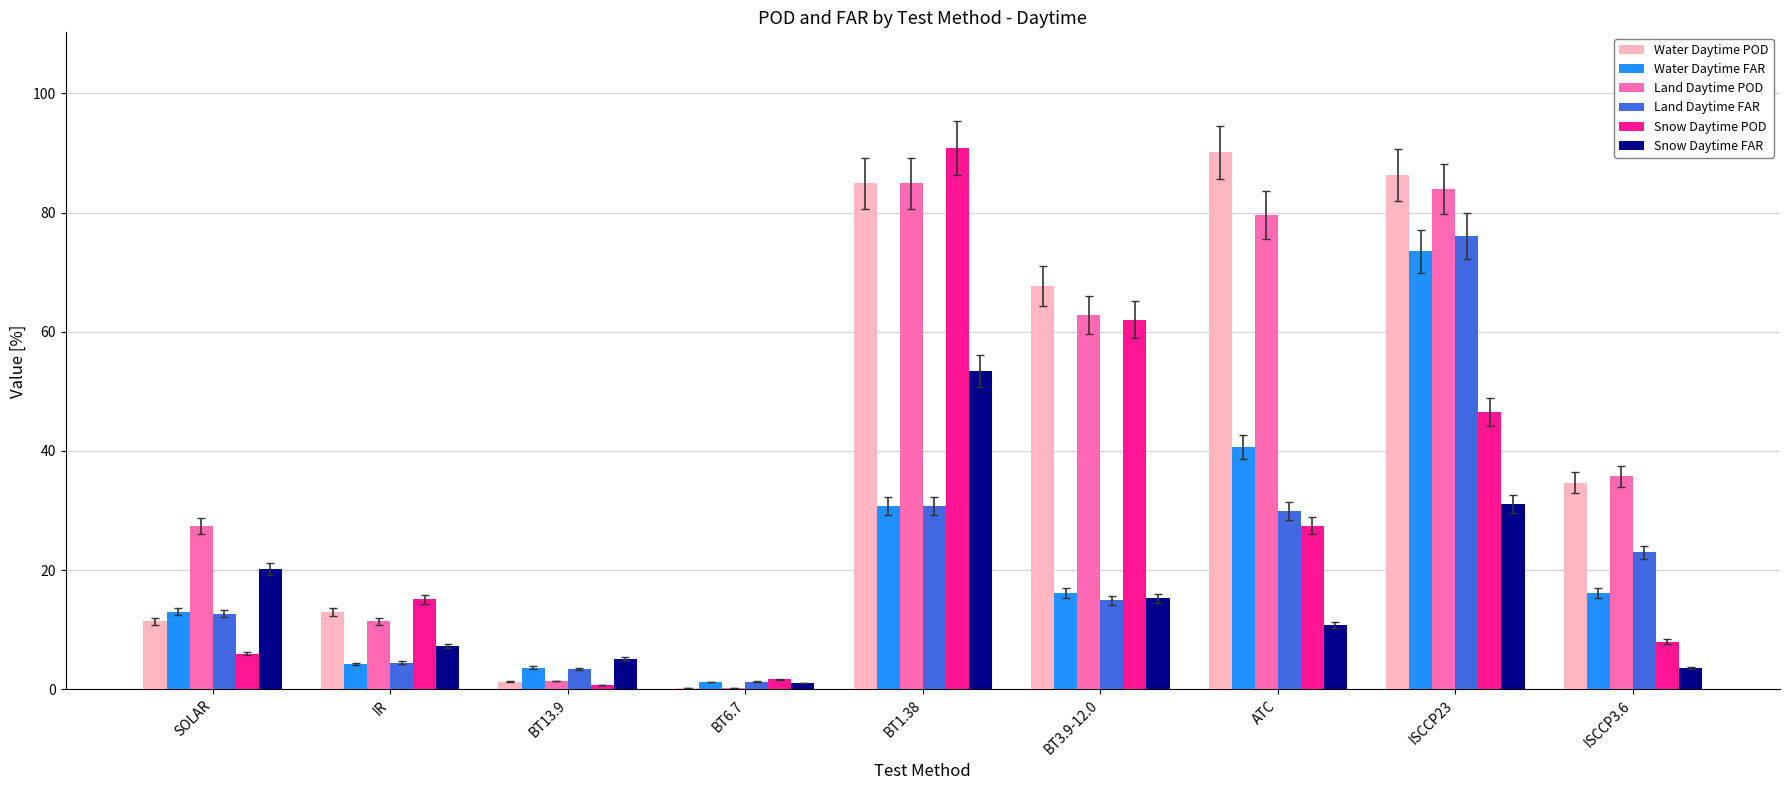

How many groups of bars are there?

9